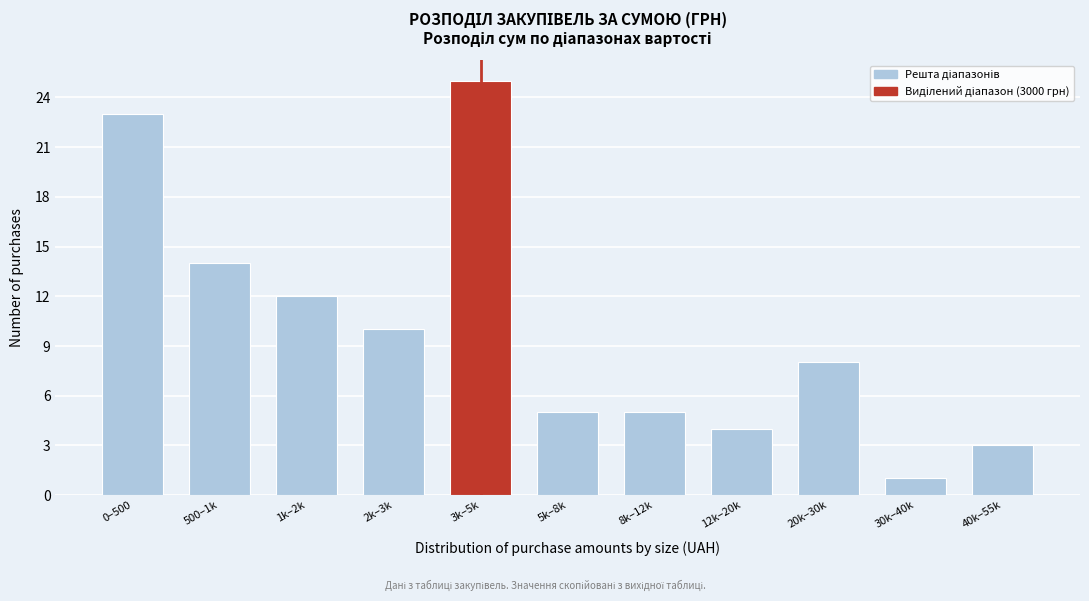

Reading left to right, transcribe all the data shown in this chart.

23	14	12	10	25	5	5	4	8	1	3